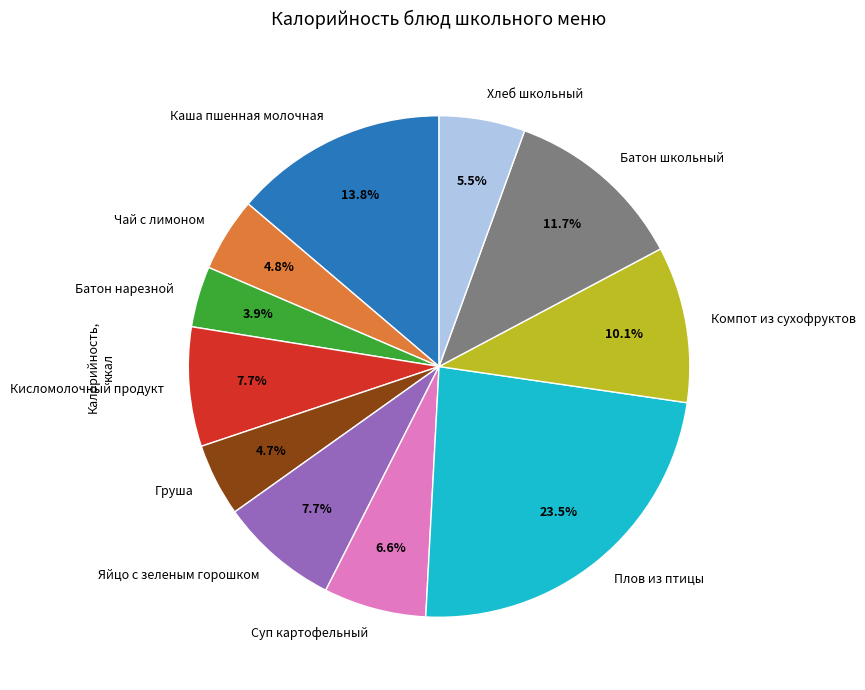

The Батон нарезной slice represents 18% of the pie. True or false?

False